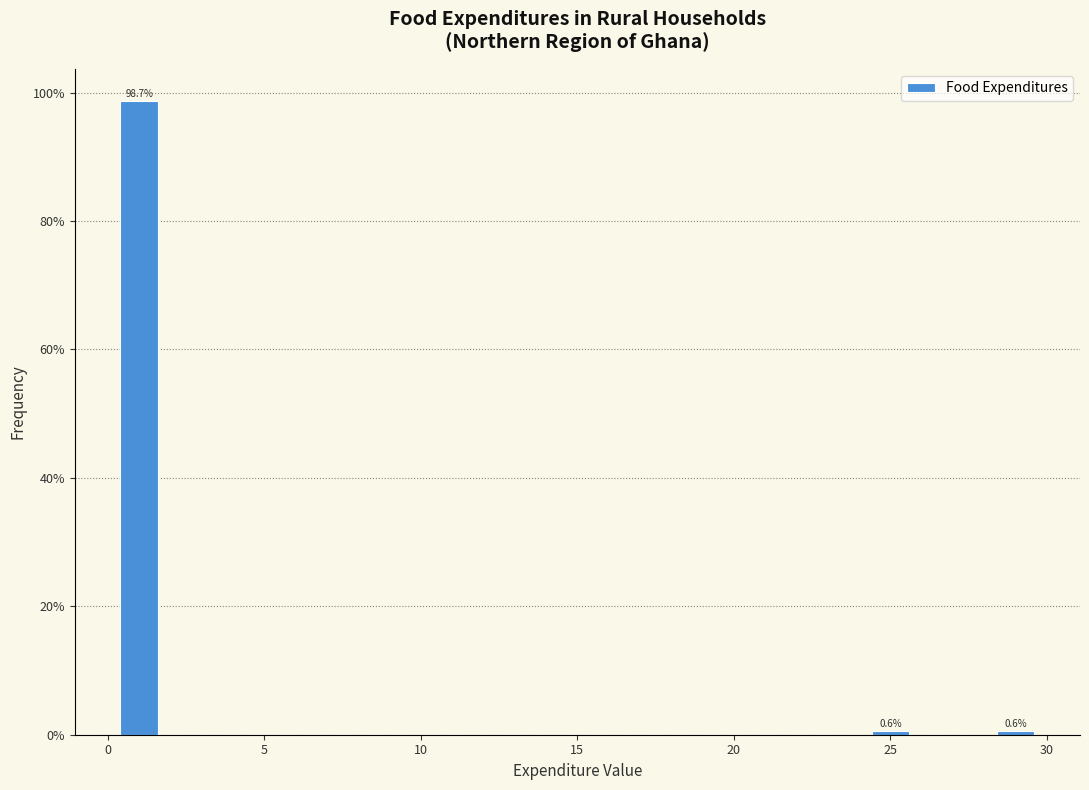

Over which range of the x-axis is the bar tallest?

0 to 2